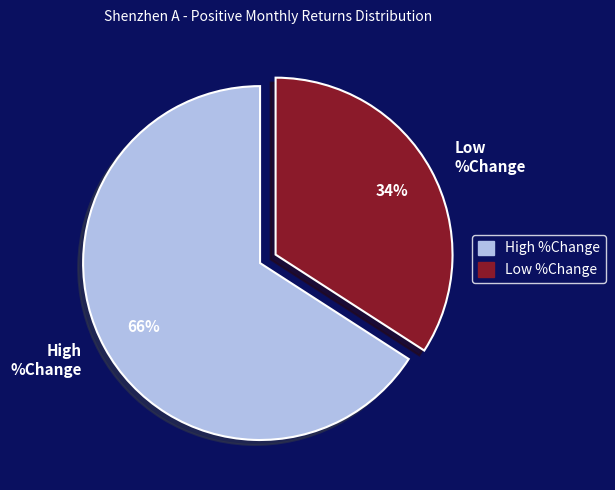

Does any single category account for the majority?

Yes